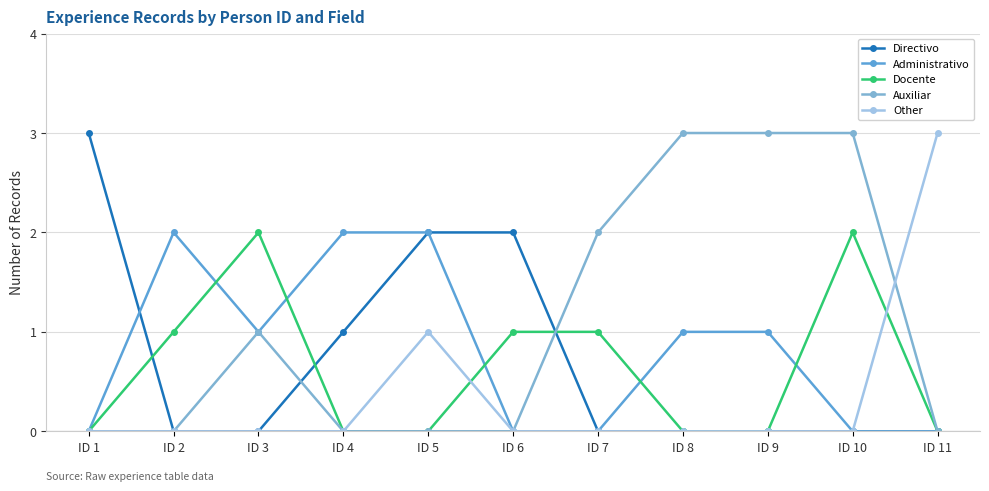

True or false: Directivo has more than 0 interior local peaks.

False